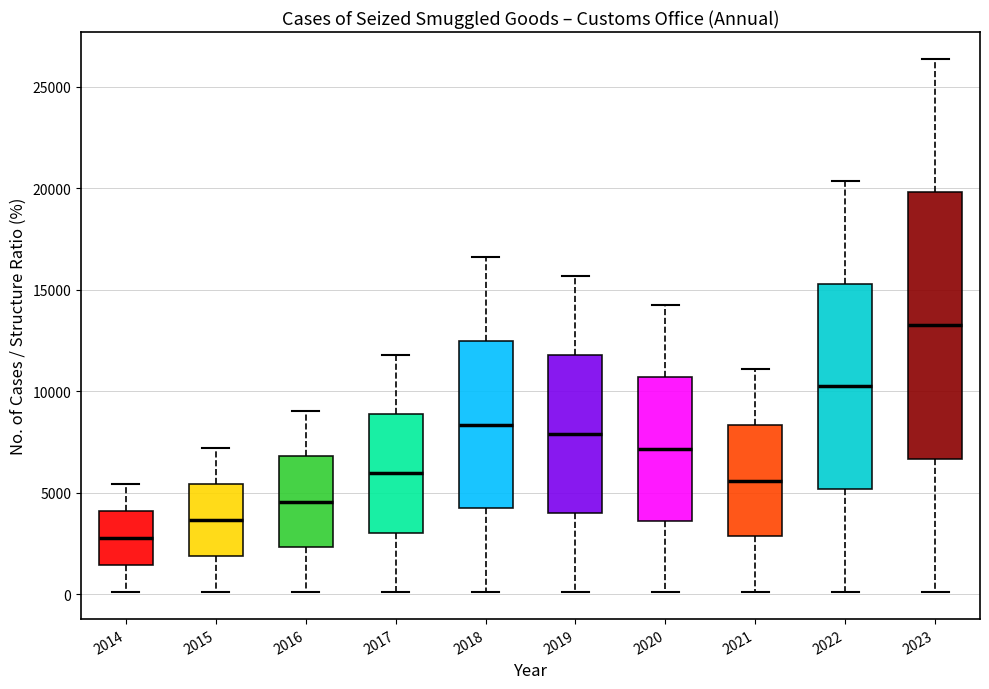

Reading left to right, transcribe this box plot: for each box, give where its median line is, the range the box spans, and where its two whiskers end, as read against the y-axis. The values are not printed on the chart, so give them approximately, as read against the axis.

2014: median 3000, box 1500 to 4000, whiskers 0 to 5500
2015: median 3500, box 2000 to 5500, whiskers 0 to 7000
2016: median 4500, box 2500 to 7000, whiskers 0 to 9000
2017: median 6000, box 3000 to 9000, whiskers 0 to 12000
2018: median 8500, box 4000 to 12500, whiskers 0 to 16500
2019: median 8000, box 4000 to 12000, whiskers 0 to 15500
2020: median 7000, box 3500 to 10500, whiskers 0 to 14000
2021: median 5500, box 3000 to 8500, whiskers 0 to 11000
2022: median 10000, box 5000 to 15500, whiskers 0 to 20500
2023: median 13000, box 6500 to 20000, whiskers 0 to 26500